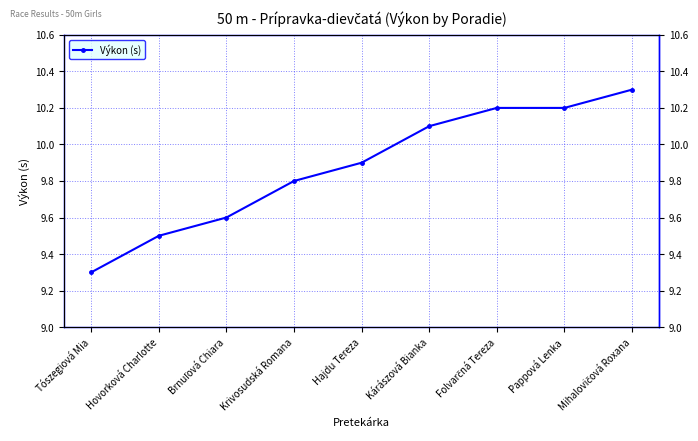

True or false: the data shows 10.2 at Pappová Lenka.

True